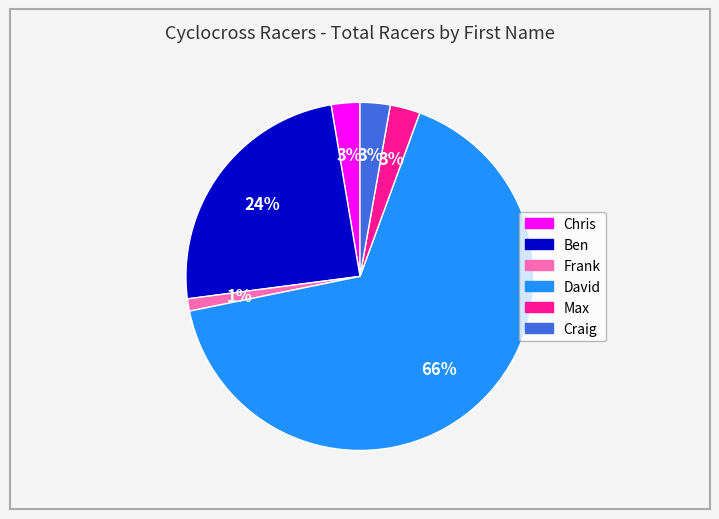

Between Ben and Chris, which is larger?

Ben